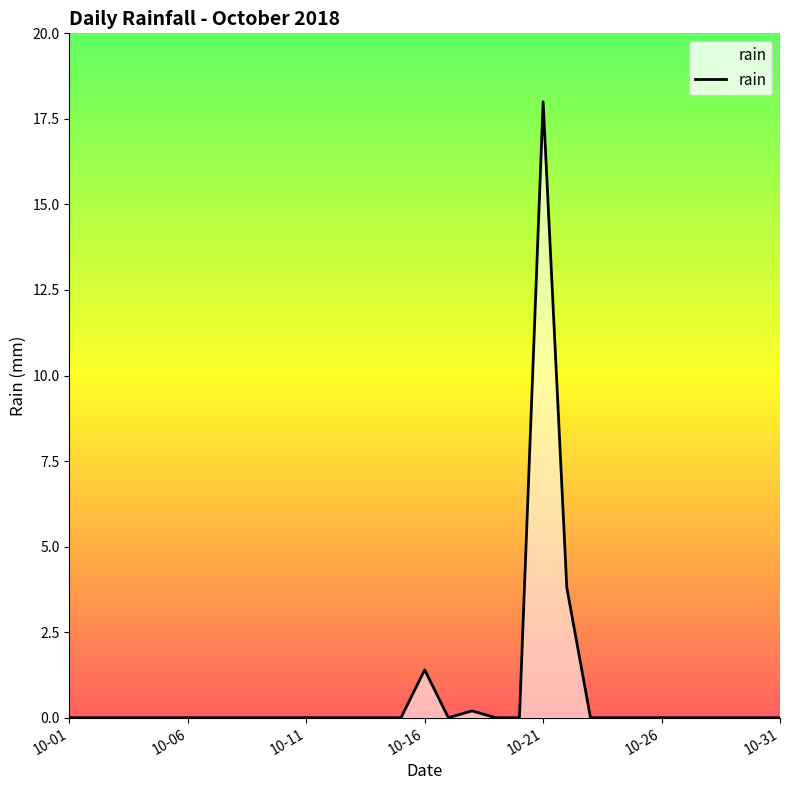

What is the greatest value displayed?

18.0